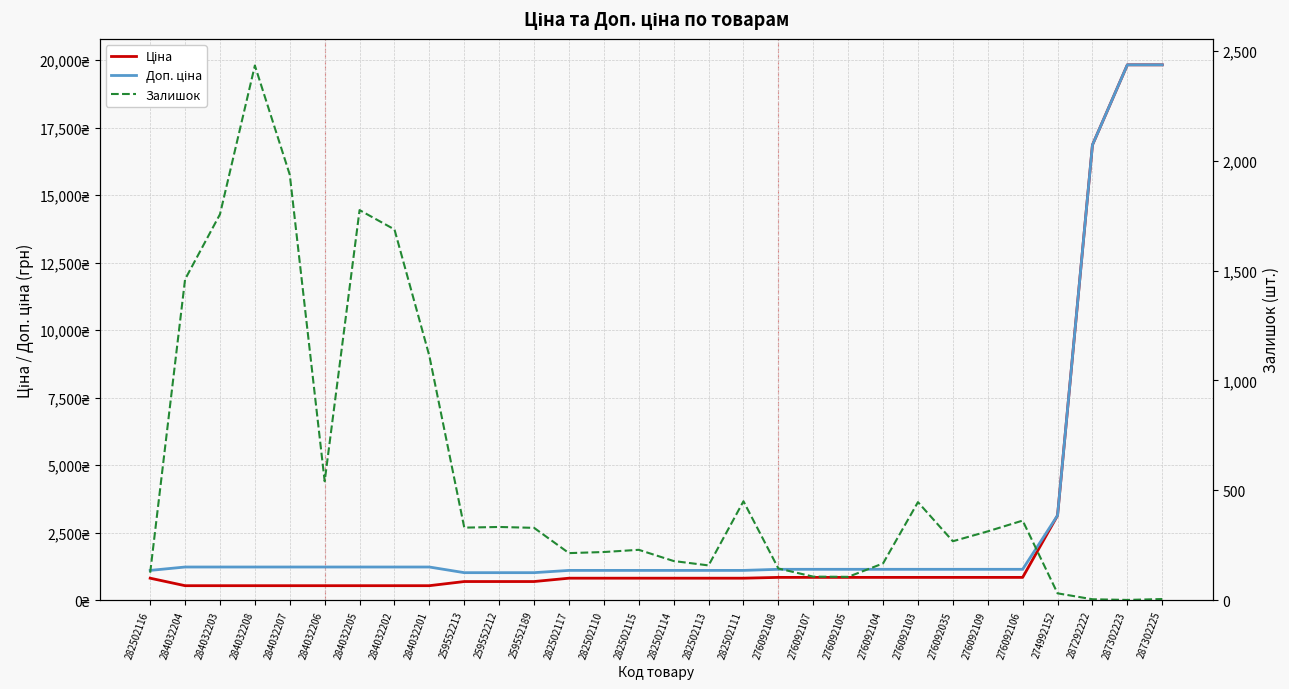

How many distinct data groups are displayed?

3